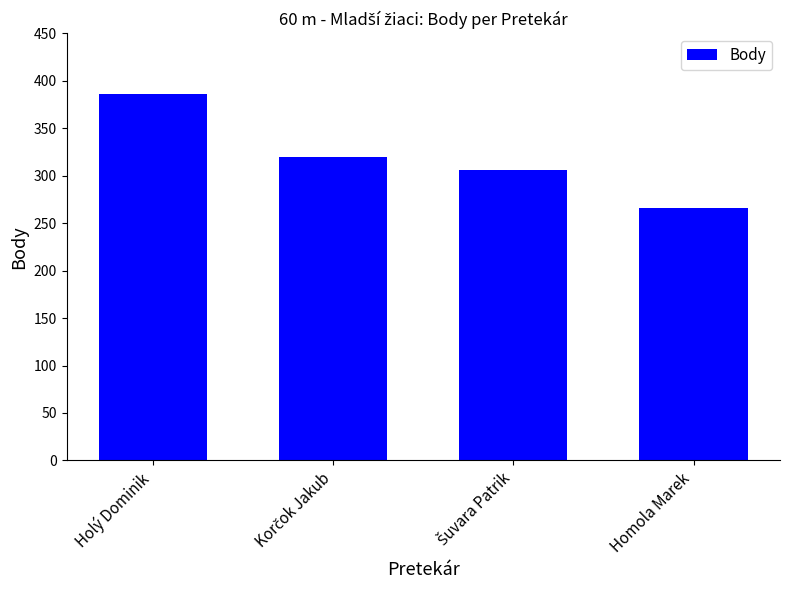

What is the minimum value shown in the chart?

266